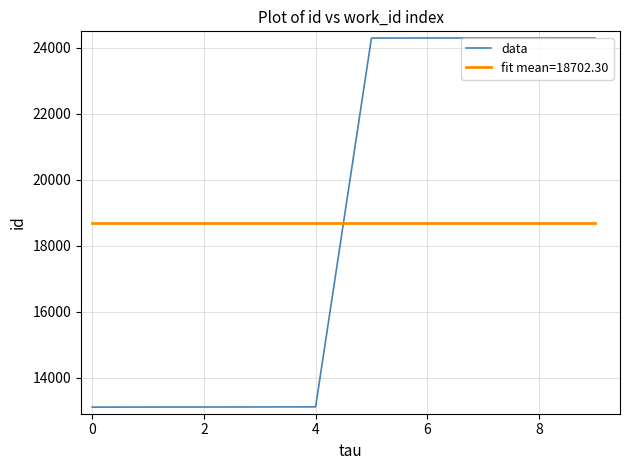

What is the lowest value of the fit mean=18702.30 series?

18702.3